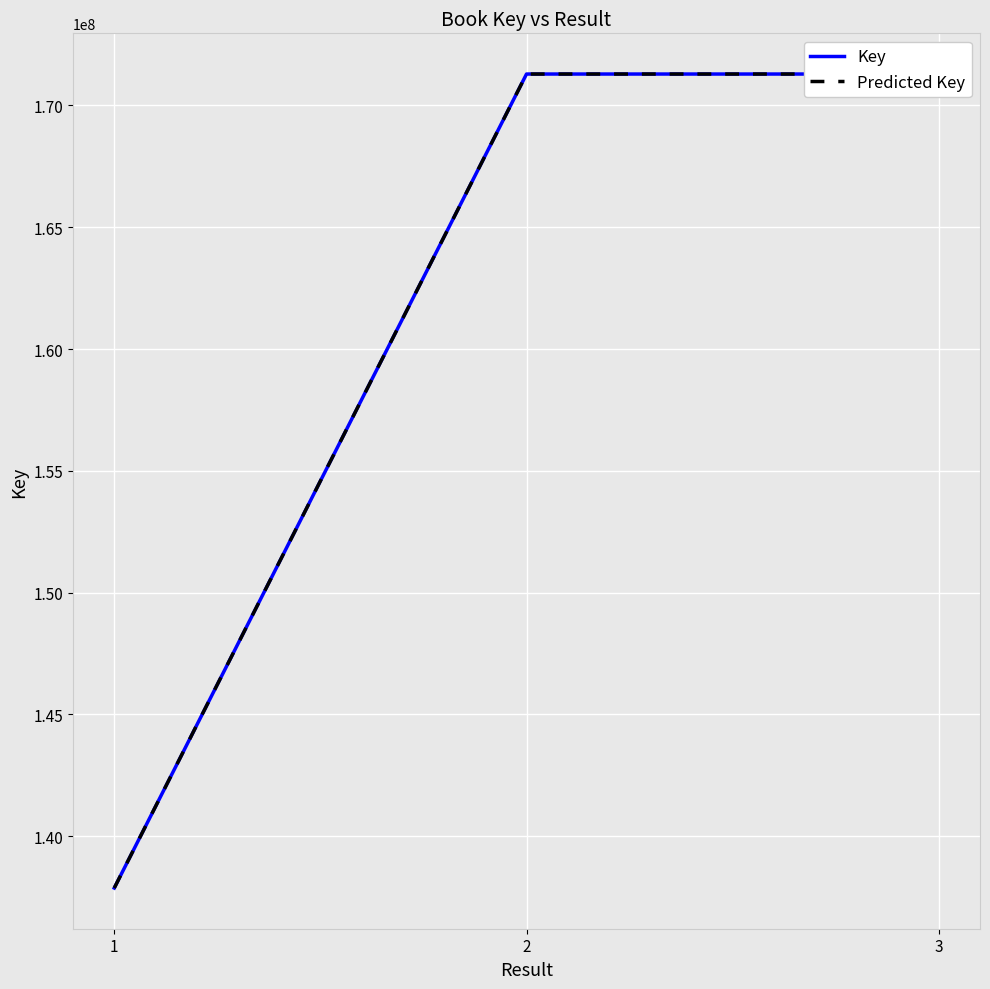

Does the chart have visible grid lines?

Yes